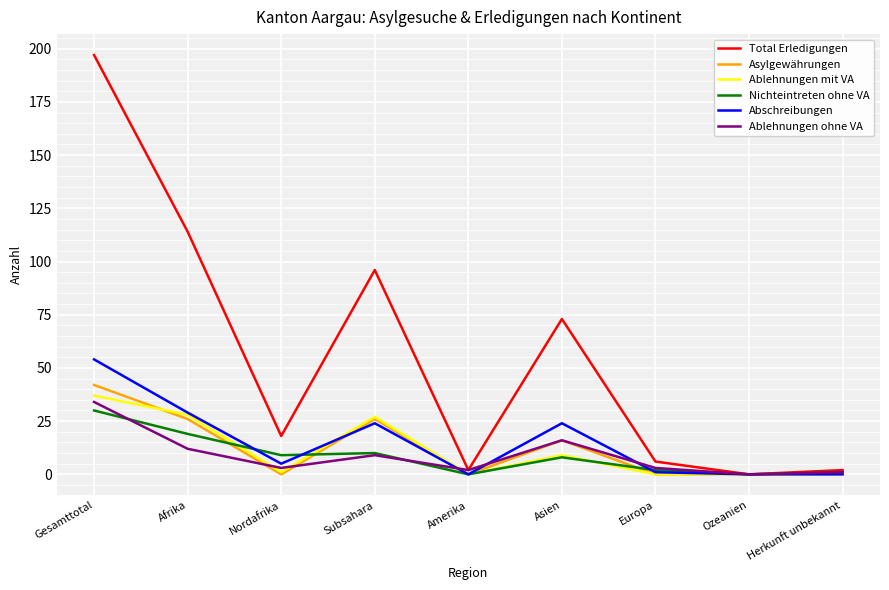

Reading left to right, extract all data points from this chart.

Total Erledigungen: Gesamttotal=197	Afrika=114	Nordafrika=18	Subsahara=96	Amerika=2	Asien=73	Europa=6	Ozeanien=0	Herkunft unbekannt=2
Asylgewährungen: Gesamttotal=42	Afrika=26	Nordafrika=0	Subsahara=26	Amerika=0	Asien=16	Europa=0	Ozeanien=0	Herkunft unbekannt=0
Ablehnungen mit VA: Gesamttotal=37	Afrika=28	Nordafrika=1	Subsahara=27	Amerika=0	Asien=9	Europa=0	Ozeanien=0	Herkunft unbekannt=0
Nichteintreten ohne VA: Gesamttotal=30	Afrika=19	Nordafrika=9	Subsahara=10	Amerika=0	Asien=8	Europa=2	Ozeanien=0	Herkunft unbekannt=1
Abschreibungen: Gesamttotal=54	Afrika=29	Nordafrika=5	Subsahara=24	Amerika=0	Asien=24	Europa=1	Ozeanien=0	Herkunft unbekannt=0
Ablehnungen ohne VA: Gesamttotal=34	Afrika=12	Nordafrika=3	Subsahara=9	Amerika=2	Asien=16	Europa=3	Ozeanien=0	Herkunft unbekannt=1